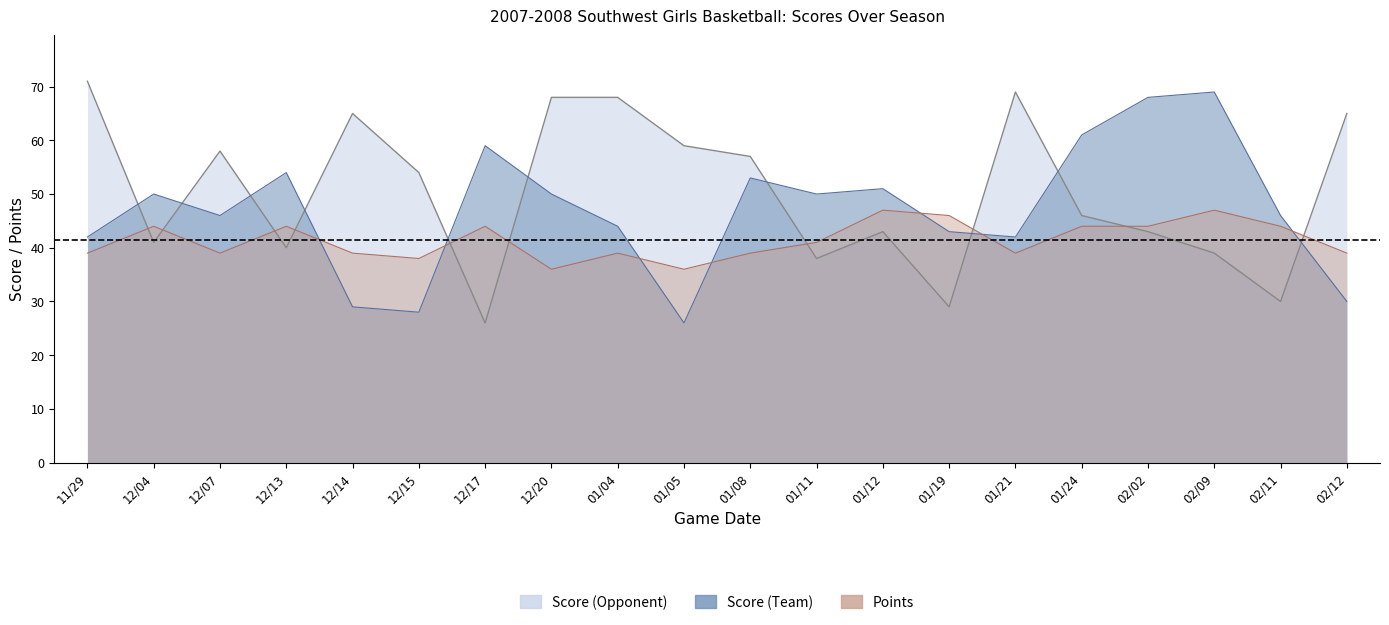

What is the sum of all Score (Team) values?

941